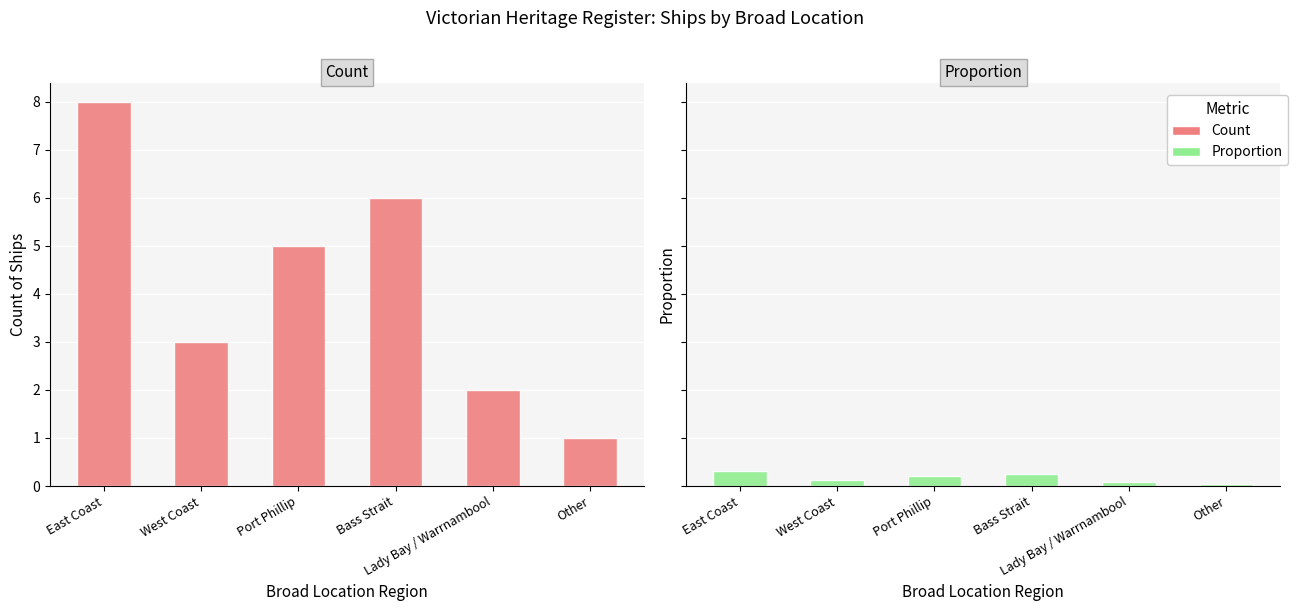

Reading right to left, what are all the values shown in this chart?

With Image: Other=1.0	Lady Bay / Warrnambool=2.0	Bass Strait=6.0	Port Phillip=5.0	West Coast=3.0	East Coast=8.0
Without Image: Other=0.0	Lady Bay / Warrnambool=0.1	Bass Strait=0.2	Port Phillip=0.2	West Coast=0.1	East Coast=0.3